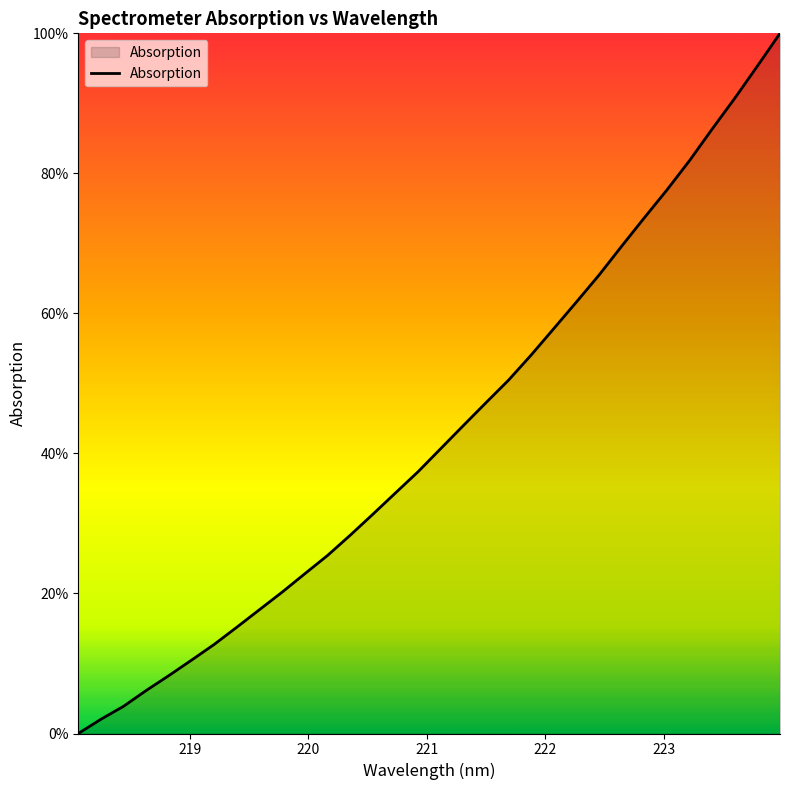

What is the difference between the maximum and minimum values?

100.0